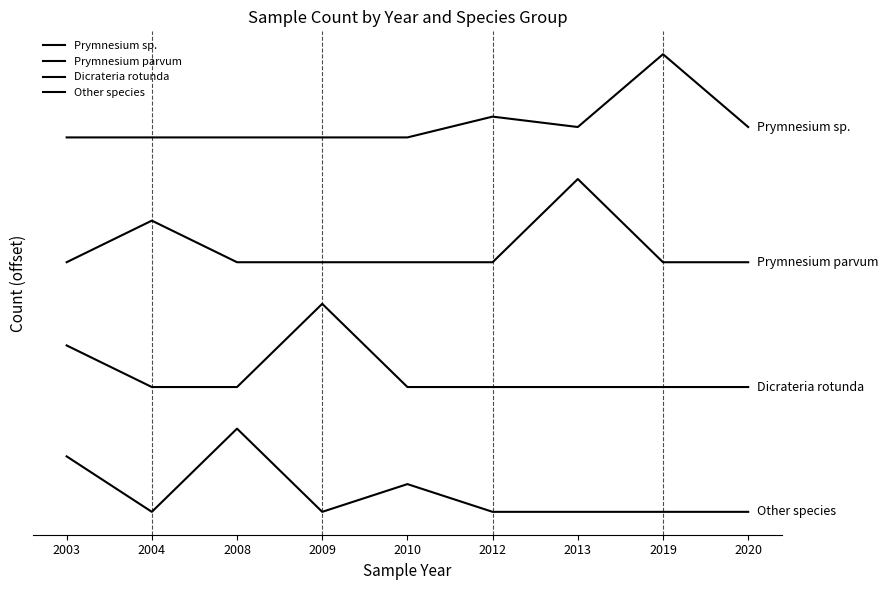

What is the total value across all series at 2019?

20.0